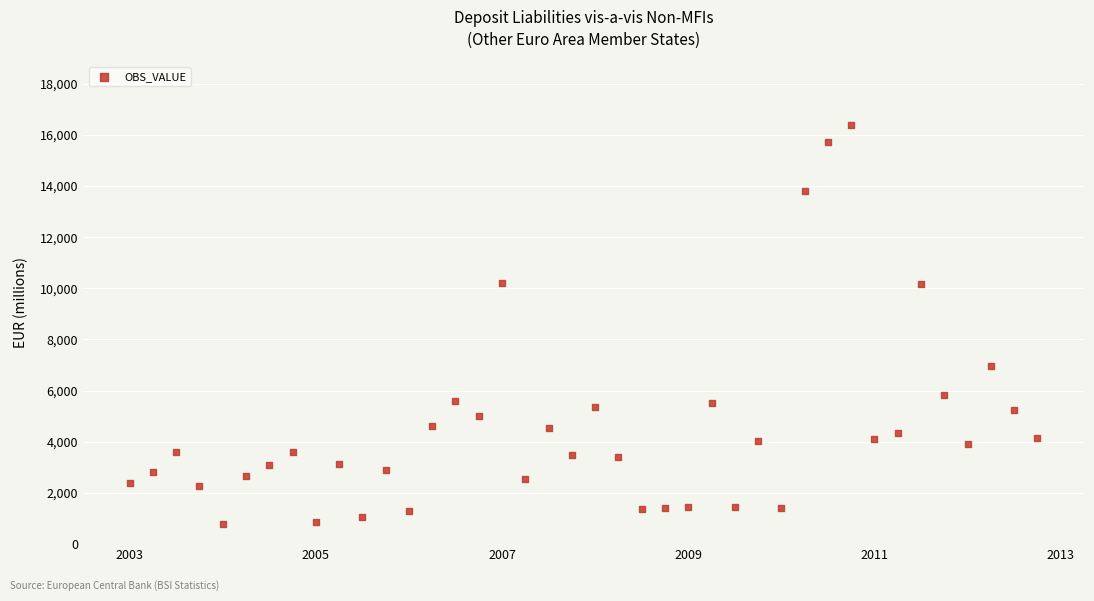

What is the range of Y values (max minus min)?

15618.7